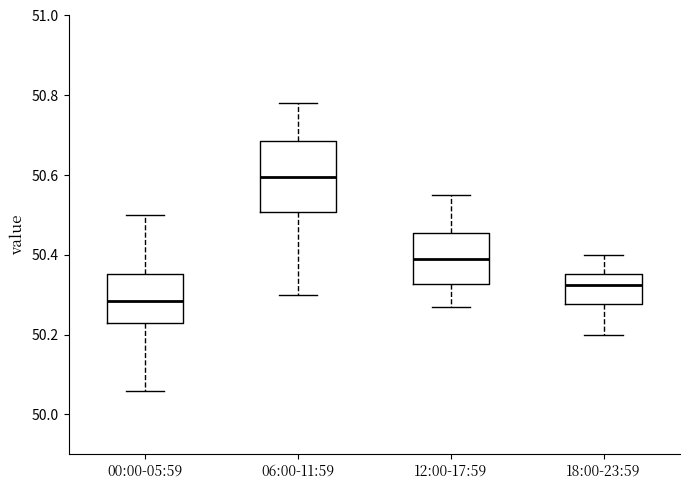

Where is the lower edge of the box for 06:00-11:59 on the y-axis? The values are not printed on the chart, so give them approximately, as read against the axis.

50.50